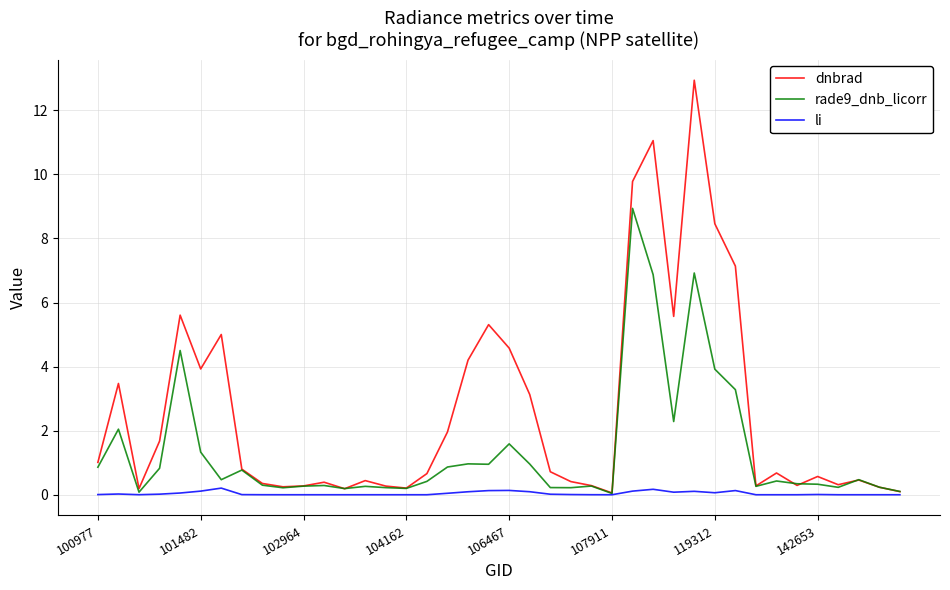

What are all the series names shown in the legend?

dnbrad, rade9_dnb_licorr, li